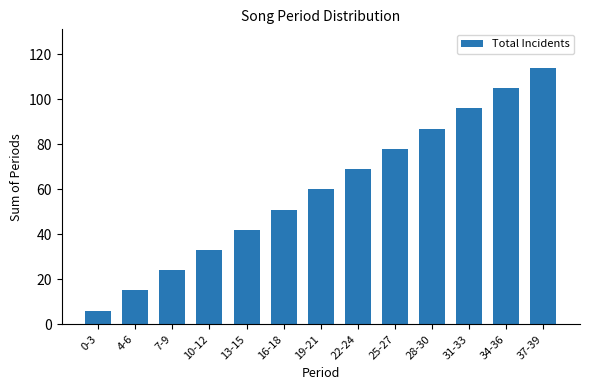

How many categories are shown in the chart?

13